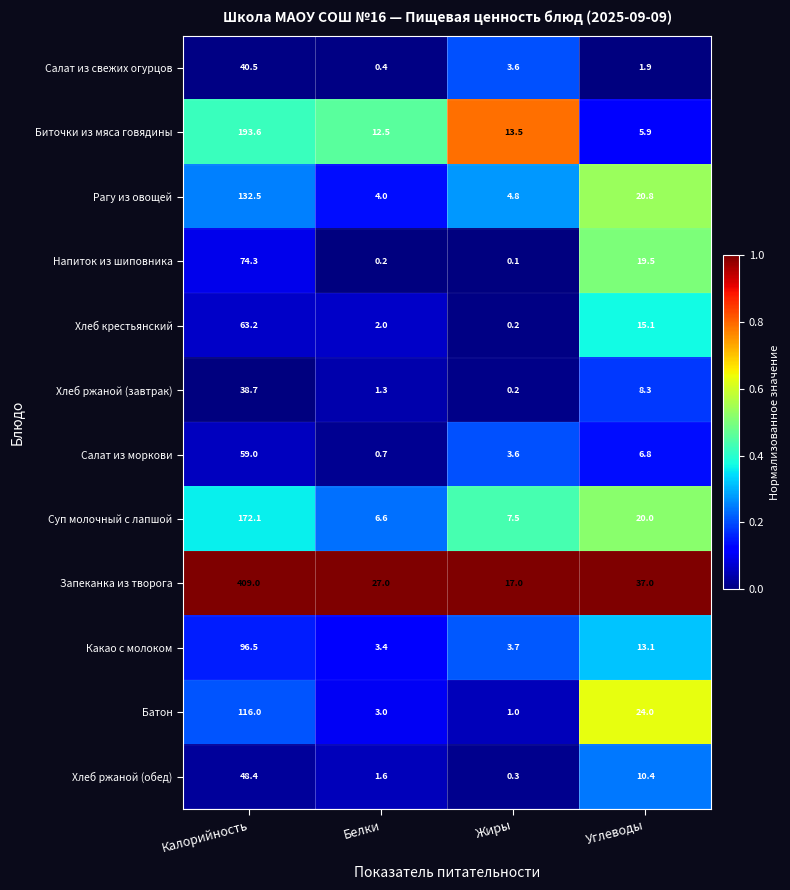

Is it true that Батон equals 3.0 at Белки?

True